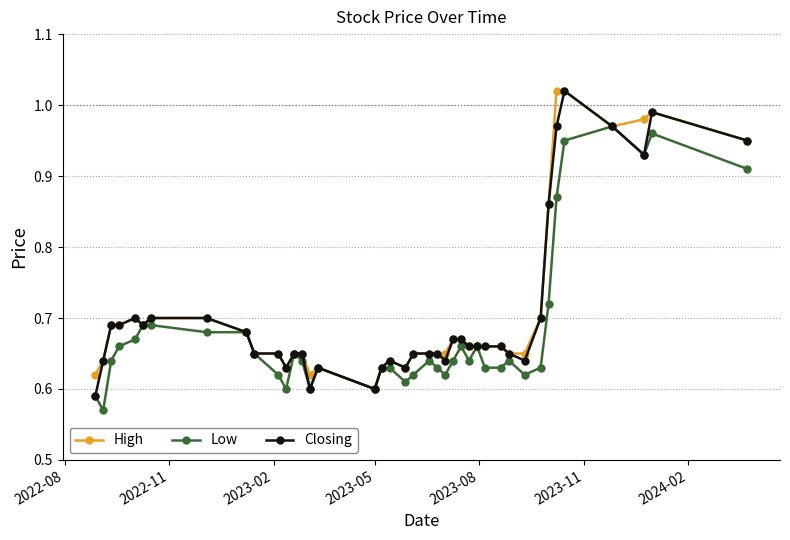

True or false: High has more than 2 points higher than both neighbors.

True